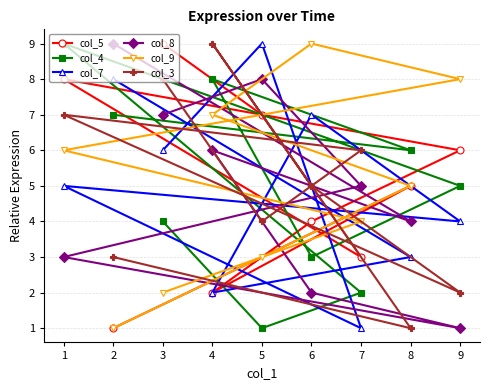

True or false: col_4 has a value of 9 at 8.

False